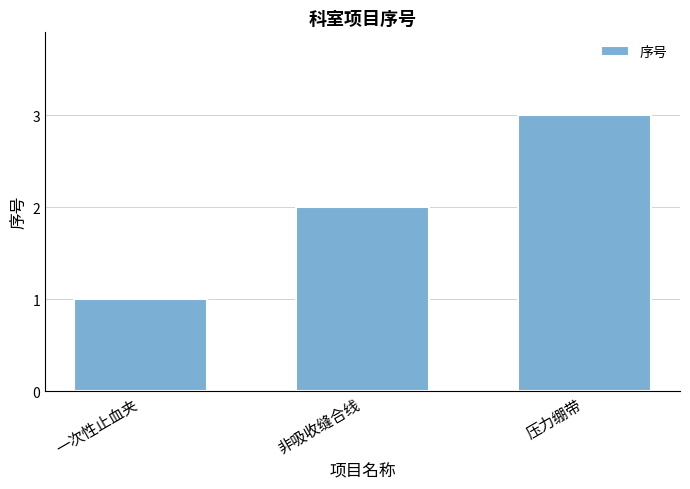

Rank the categories by value from lowest to highest.

一次性止血夹, 非吸收缝合线, 压力绷带